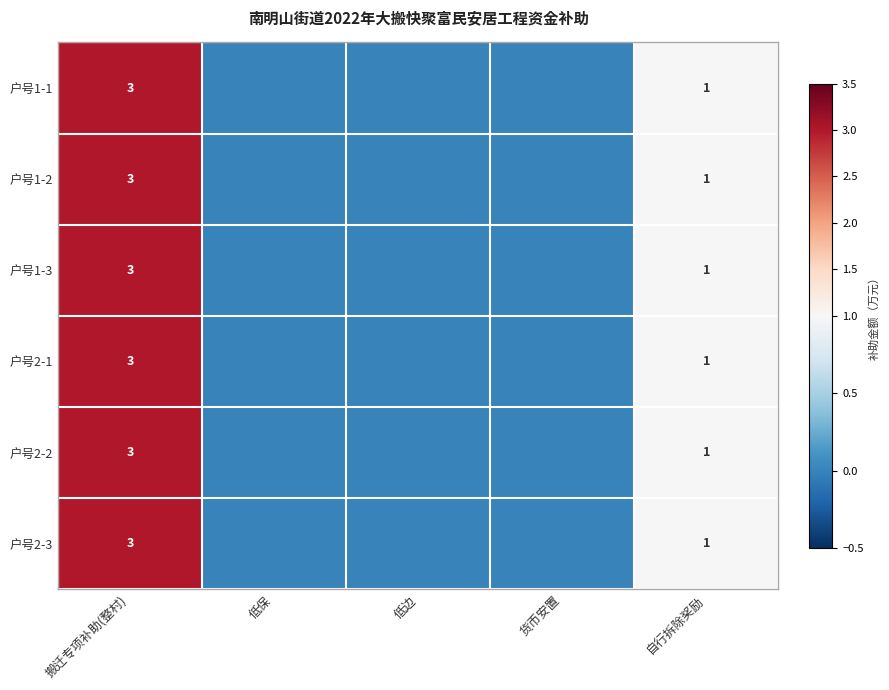

The value of 户号1-2 at 搬迁专项补助(整村) is 3. True or false?

True